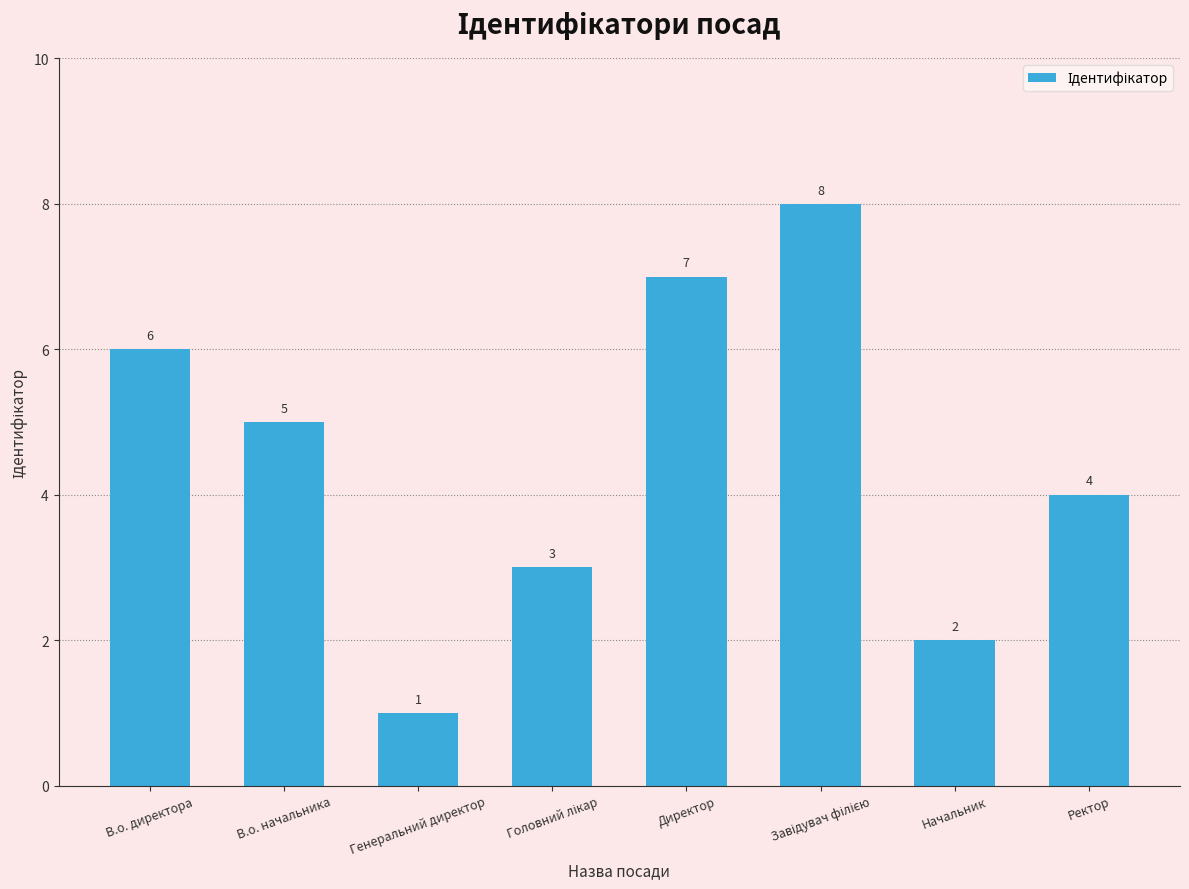

What is the difference between the maximum and minimum values?

7